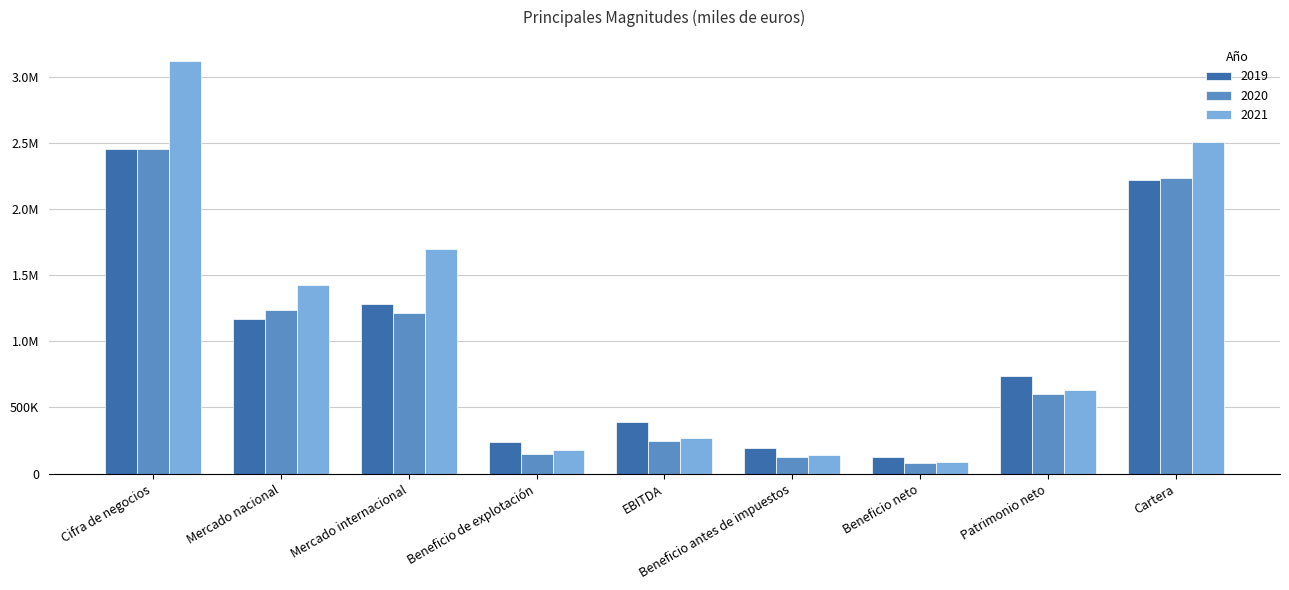

What are all the series names shown in the legend?

2019, 2020, 2021